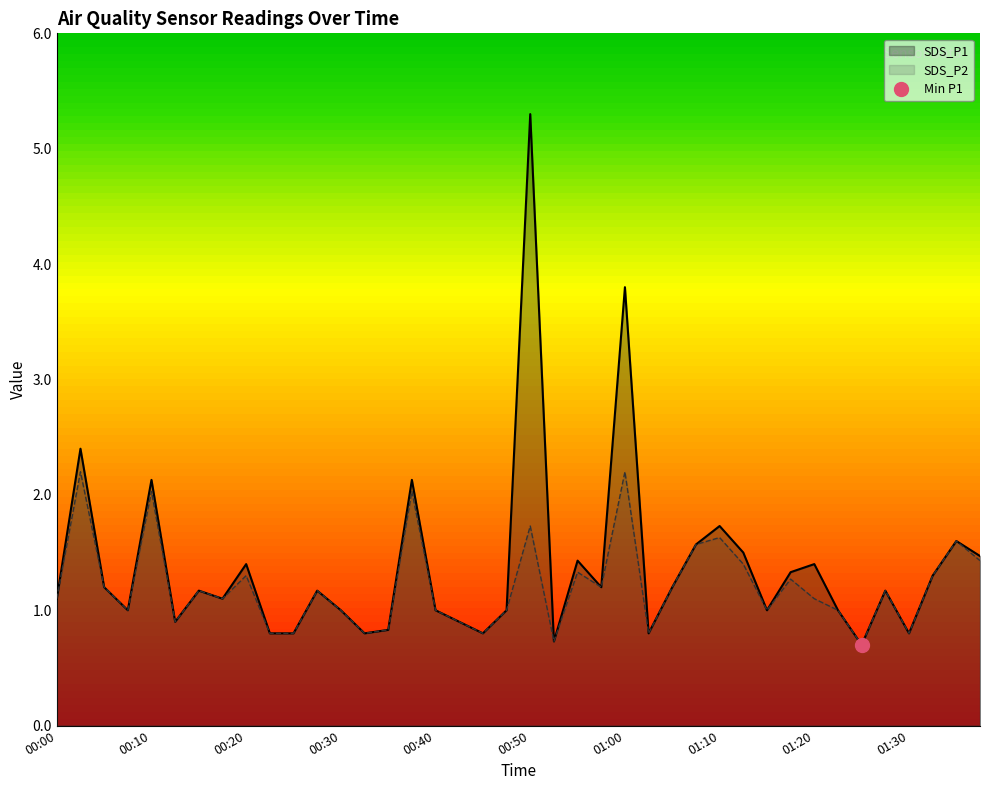

Between 01:05 and 00:35, which is larger?

01:05